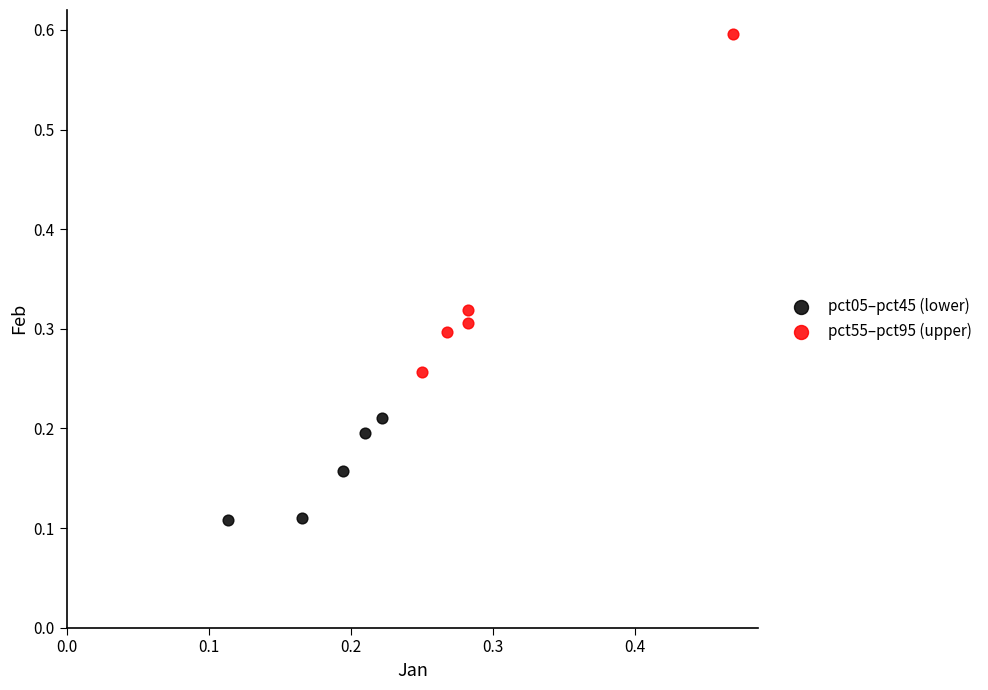

Which series has the widest spread of Y values?

pct55–pct95 (upper)